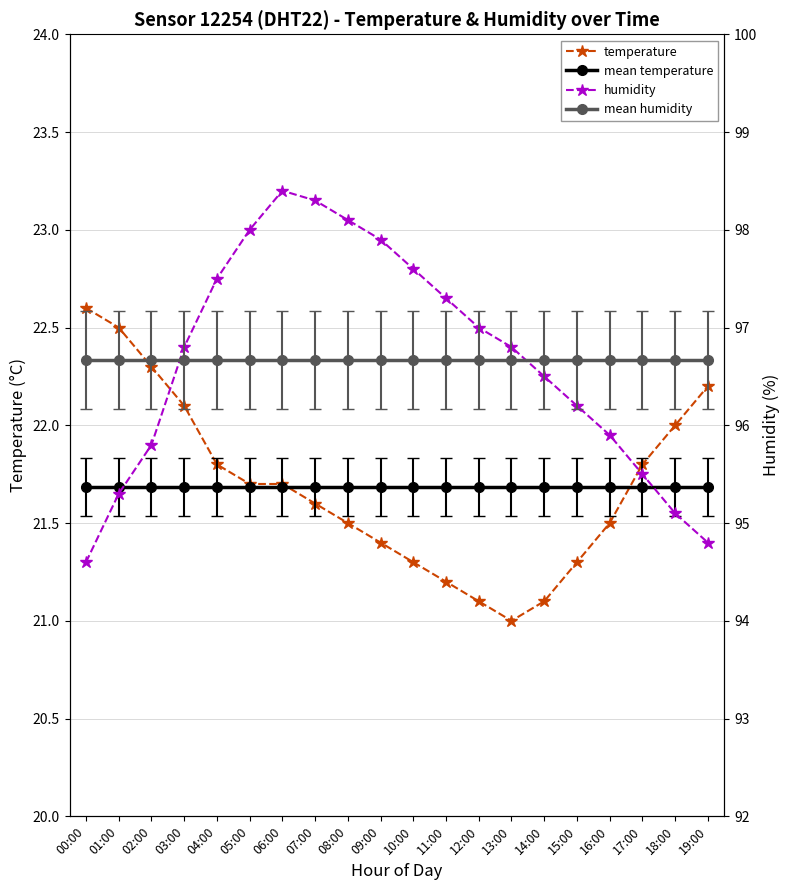

At which category is the sum across all series the highest?

06:00